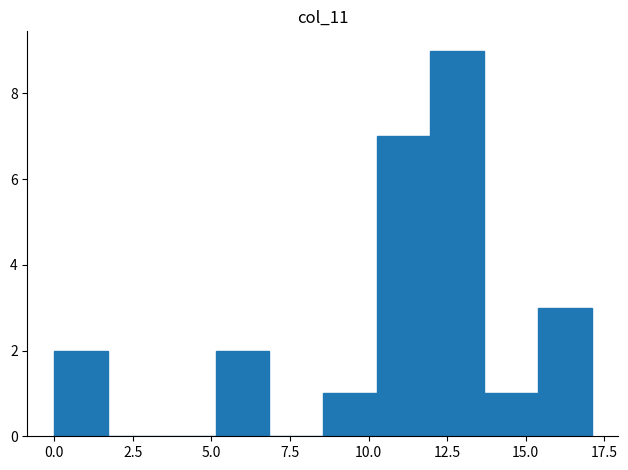

Read against the x-axis, roughly where is the centre of the tallest bar?

13.0